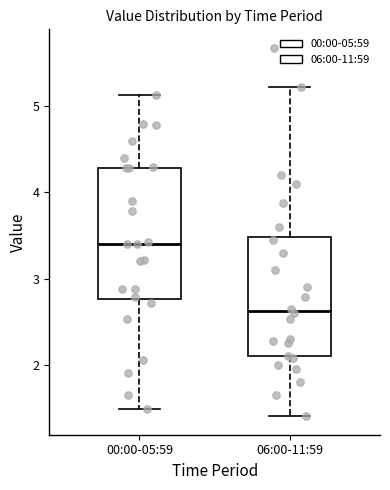

Which box is the tallest, from its lower edge to its upper edge?

00:00-05:59